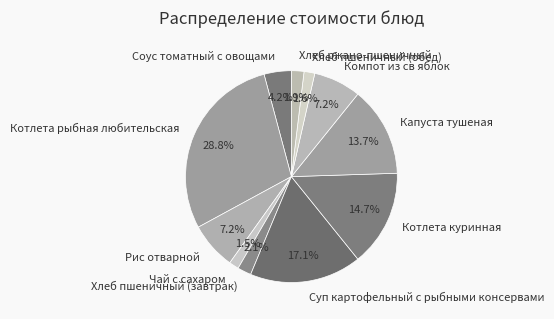

What is the largest slice in the pie chart?

Котлета рыбная любительская